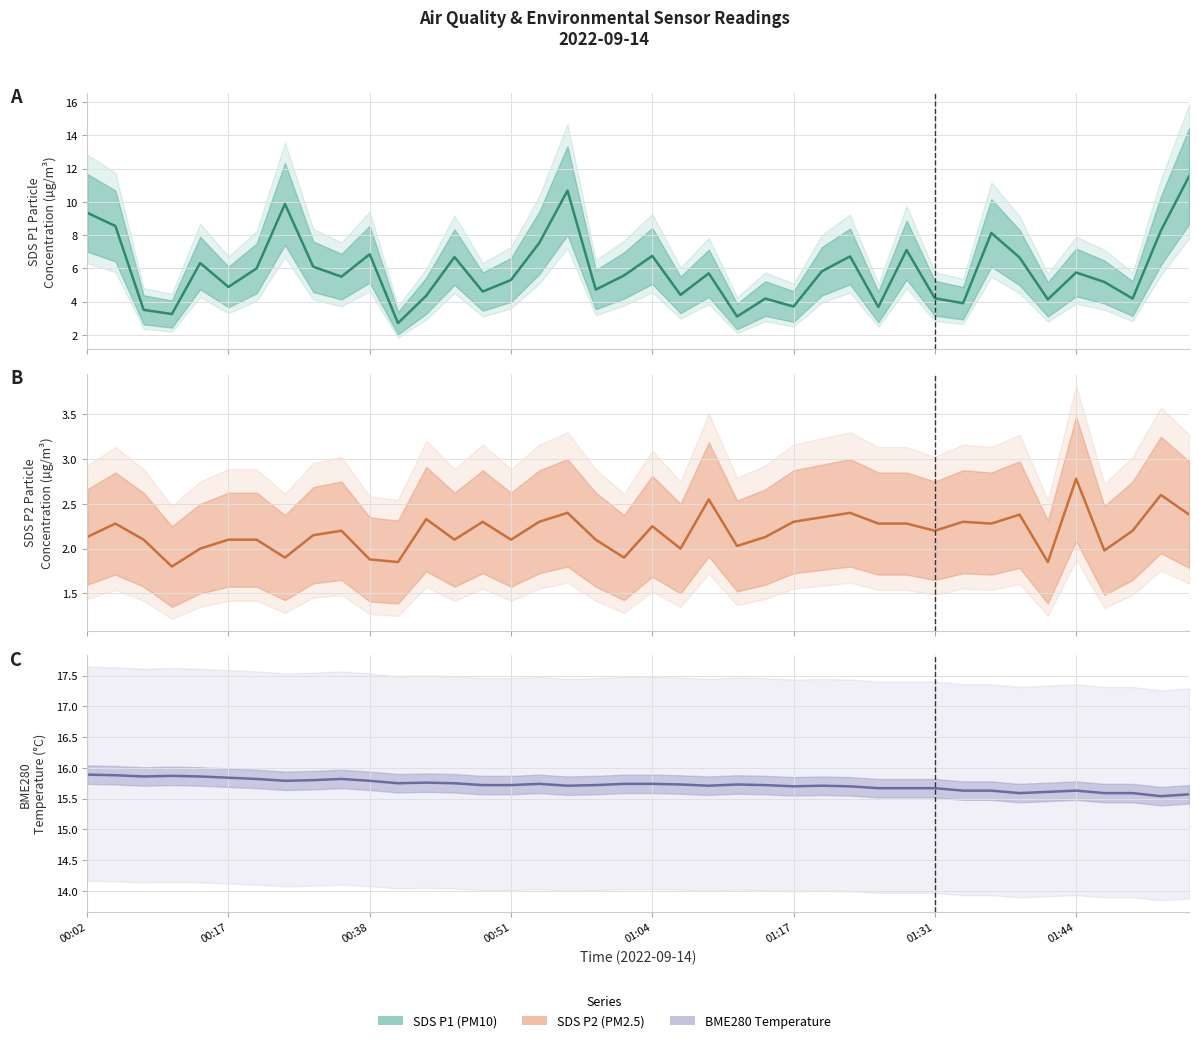

The SDS P2 series shows 2.6 at 38. True or false?

True